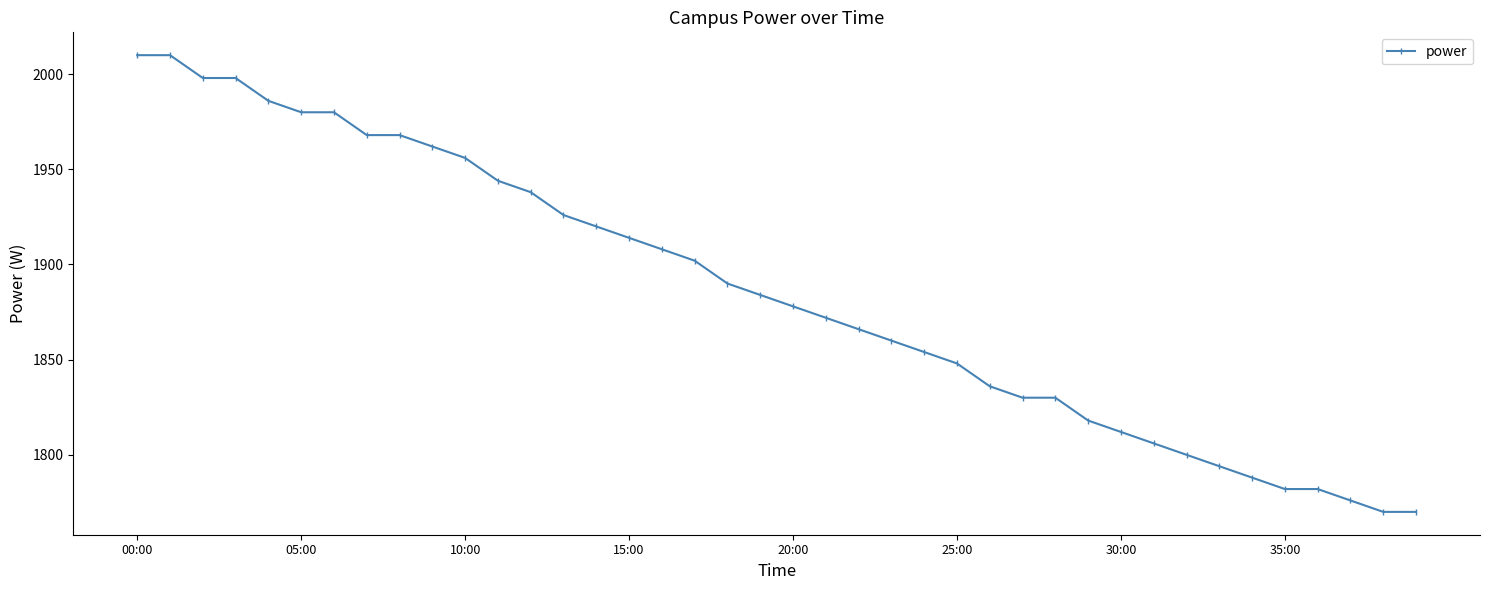

What is the value of the 15th point from the left?

1920